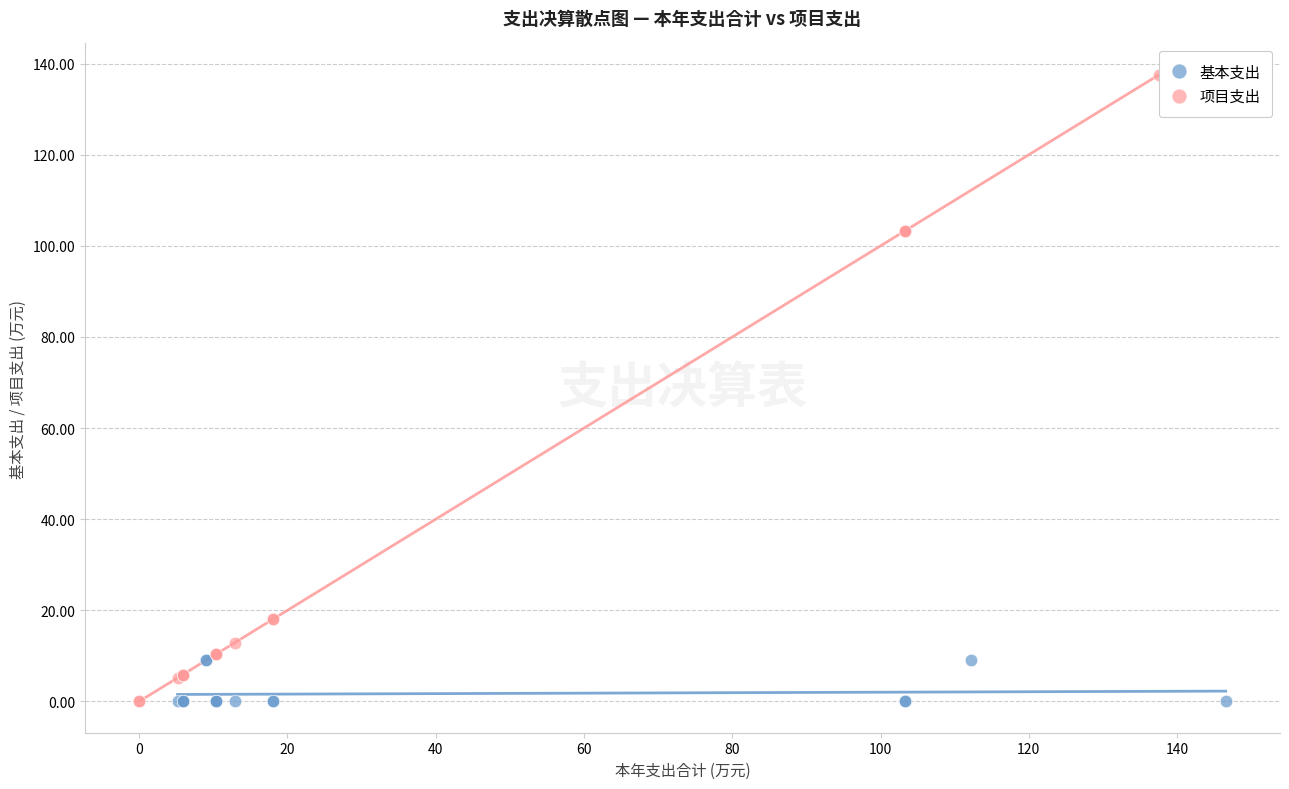

Which series reaches the maximum Y coordinate?

项目支出